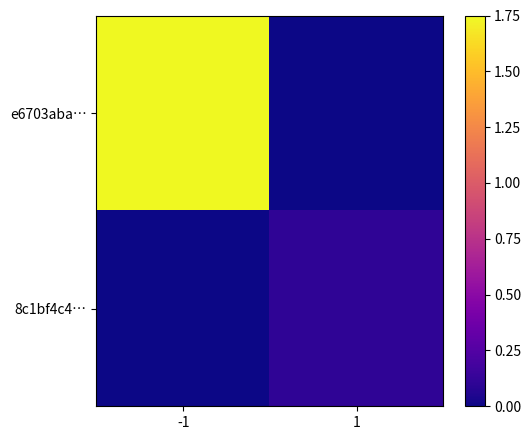

Which series has the largest total across all categories?

e6703aba…